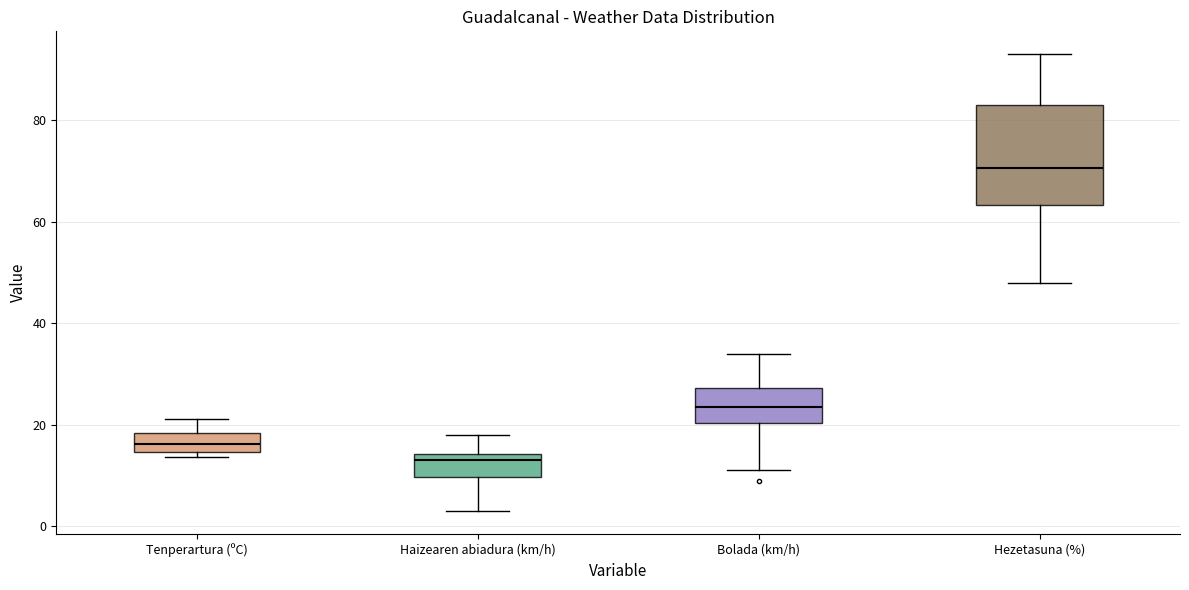

Reading left to right, read every box against the y-axis: the position of its median line, the range the box covers, and the ends of its whiskers. The values are not printed on the chart, so give them approximately, as read against the axis.

Tenperartura (ºC): median 16, box 14 to 18, whiskers 14 (just below the box's lower edge) to 22
Haizearen abiadura (km/h): median 14 (just below the box's upper edge), box 10 to 14, whiskers 4 to 18
Bolada (km/h): median 24, box 20 to 28, whiskers 12 to 34
Hezetasuna (%): median 70, box 64 to 84, whiskers 48 to 94